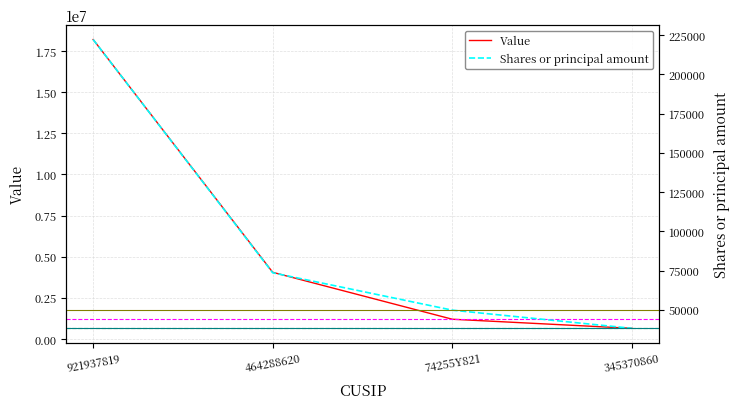

Rank the categories by Value value from highest to lowest.

921937819, 464288620, 74255Y821, 345370860